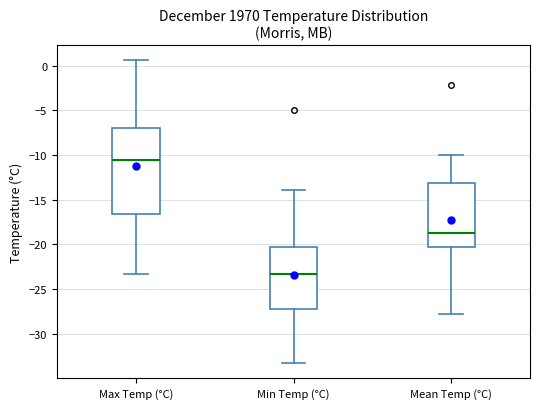

Reading left to right, transcribe this box plot: for each box, give where its median line is, the range the box spans, and where its two whiskers end, as read against the y-axis. The values are not printed on the chart, so give them approximately, as read against the axis.

Max Temp (°C): median -10.5, box -16.5 to -7.0, whiskers -23.5 to 0.5
Min Temp (°C): median -23.5, box -27.0 to -20.5, whiskers -33.5 to -14.0
Mean Temp (°C): median -18.5, box -20.5 to -13.0, whiskers -28.0 to -10.0